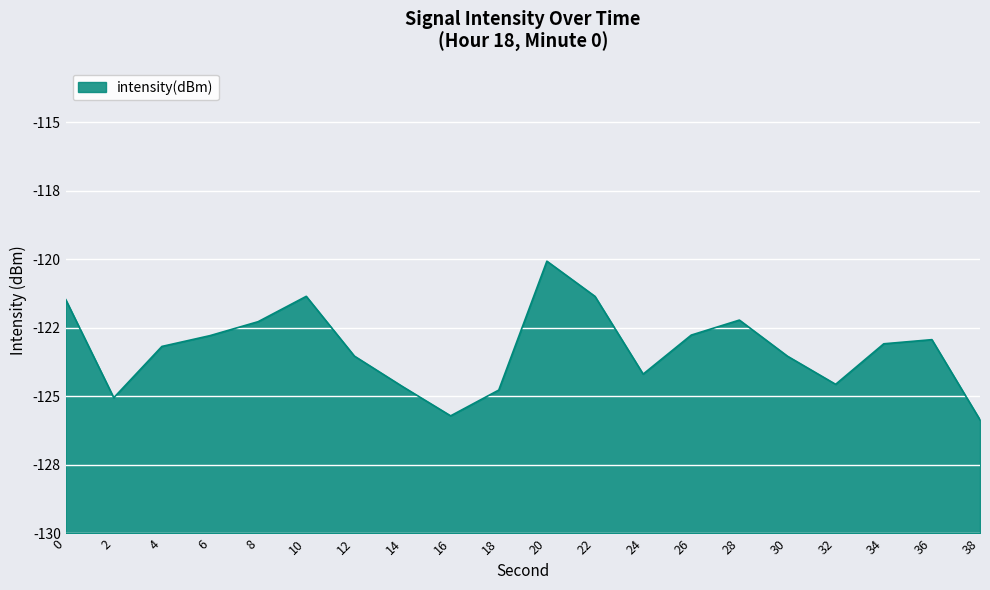

Is this an area chart (filled region under the line)?

Yes